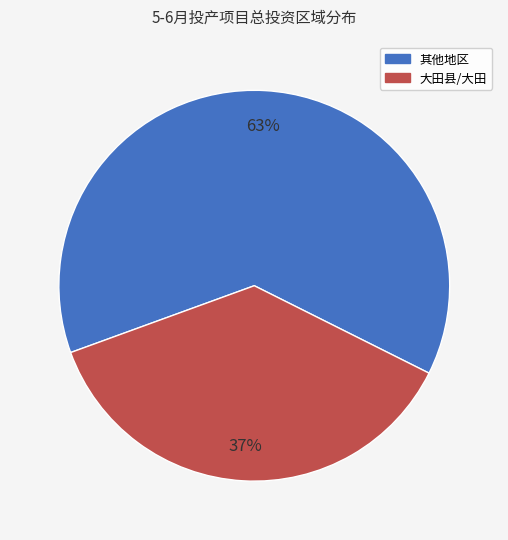

To the nearest percent, what is the difference between the largest and smallest slice percentages?

26%